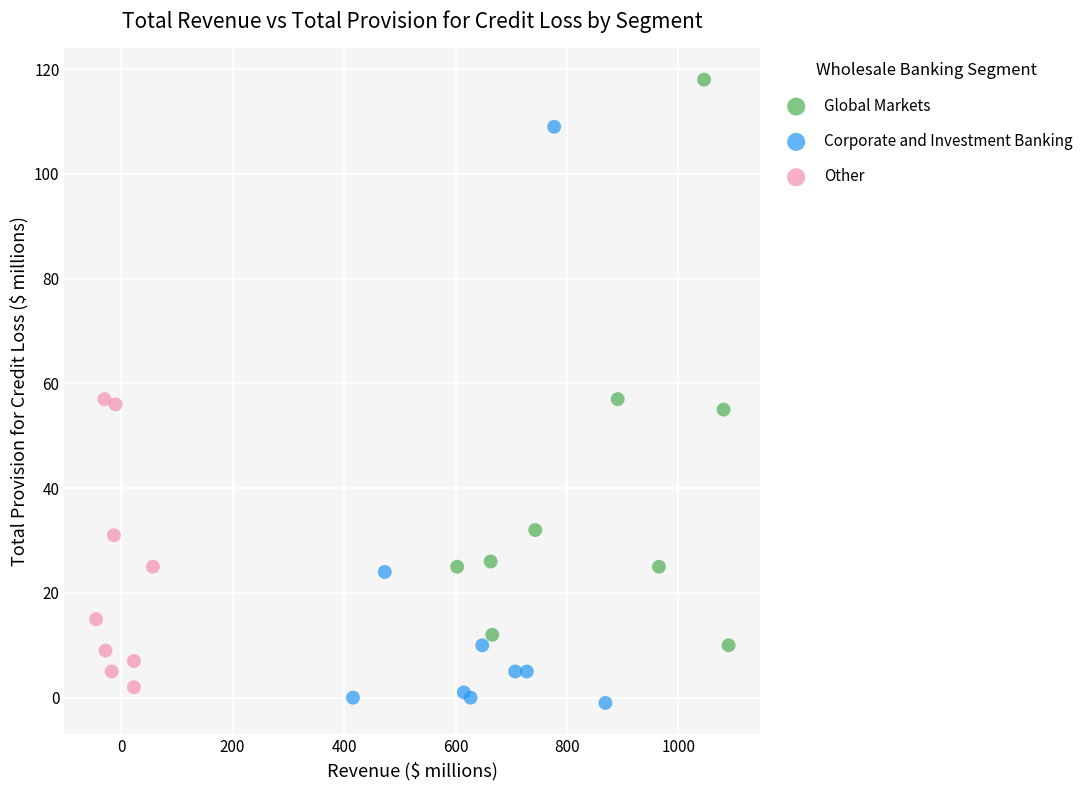

Which series has the largest Y range (max minus min)?

Corporate and Investment Banking